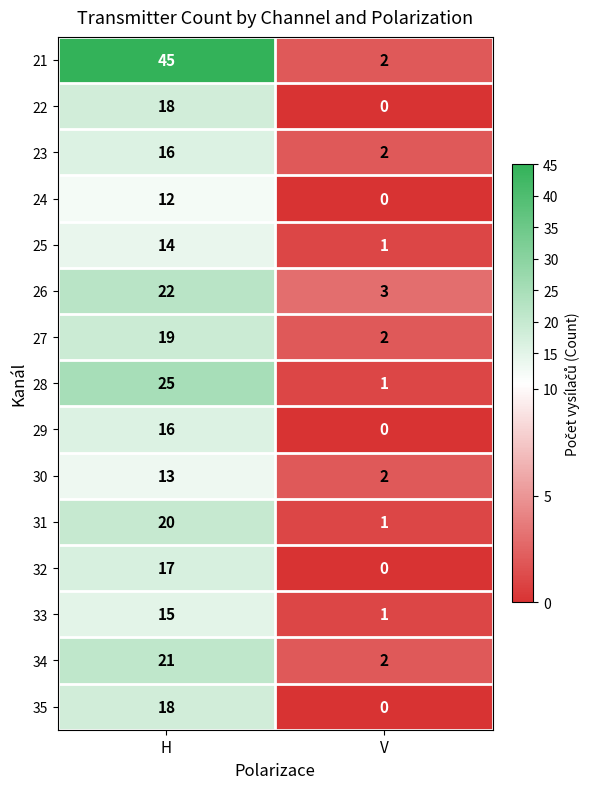

Which series has the largest range (max minus min)?

21